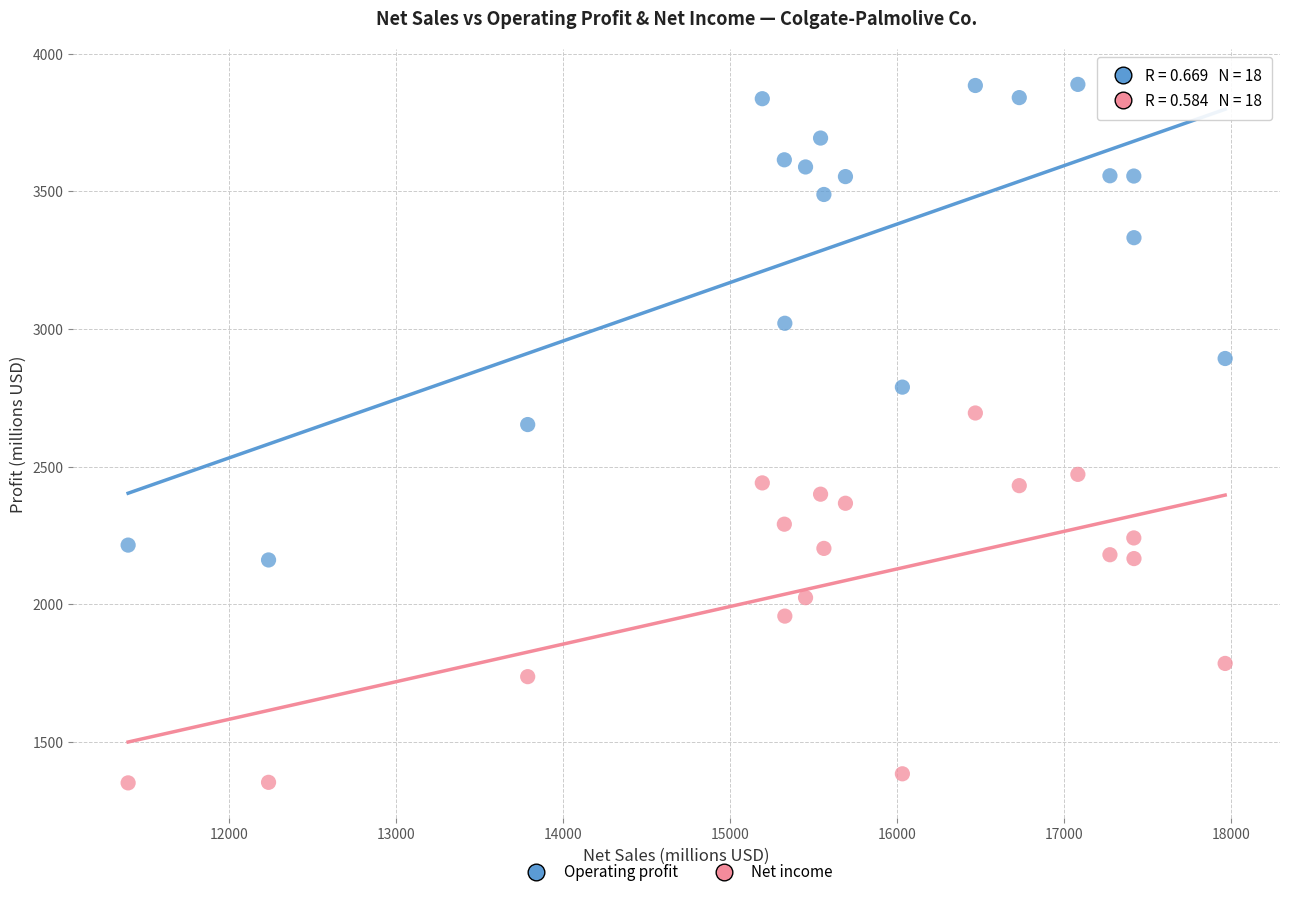

Which series has the largest Y range (max minus min)?

Operating profit